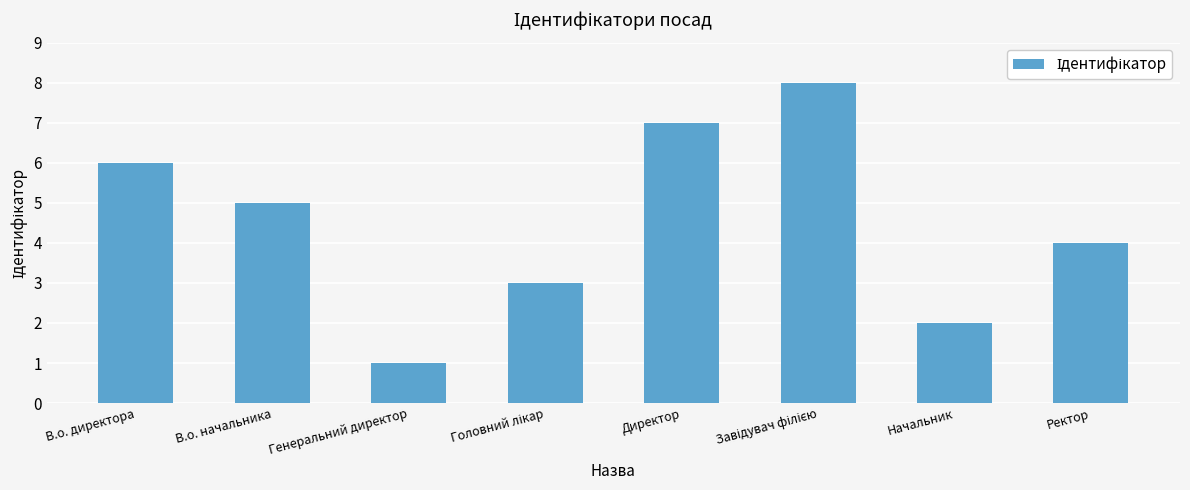

Are the bars grouped side by side (vs. stacked)?

No